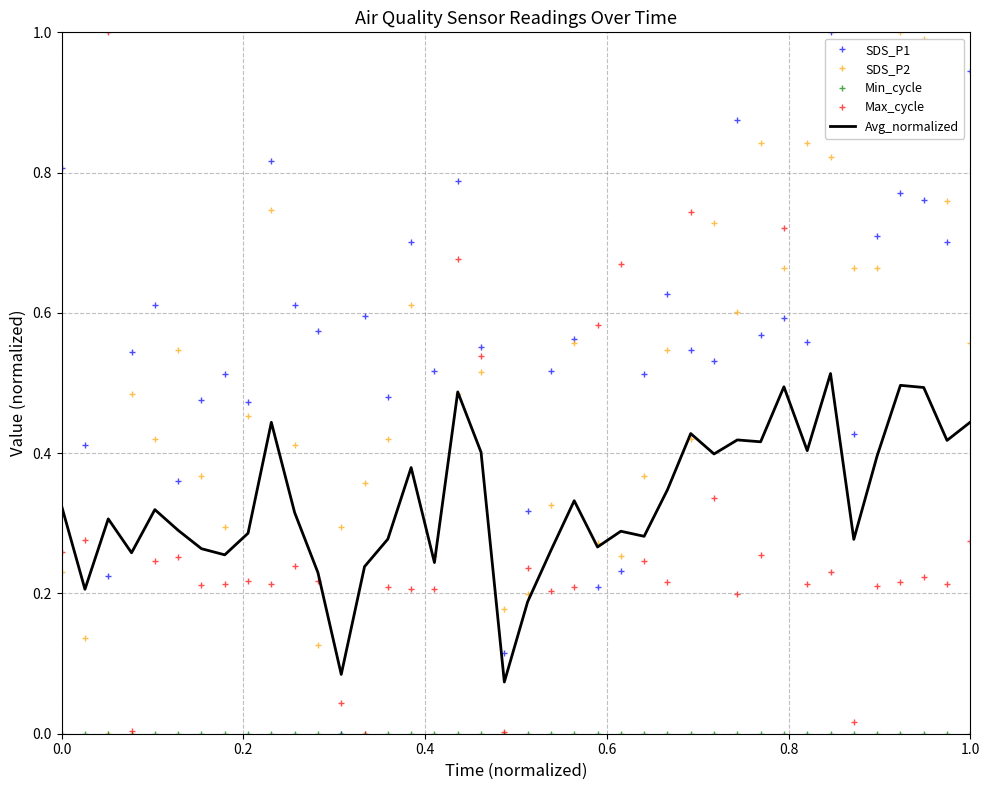

How many times do Max_cycle and Avg_normalized cross each other?

12